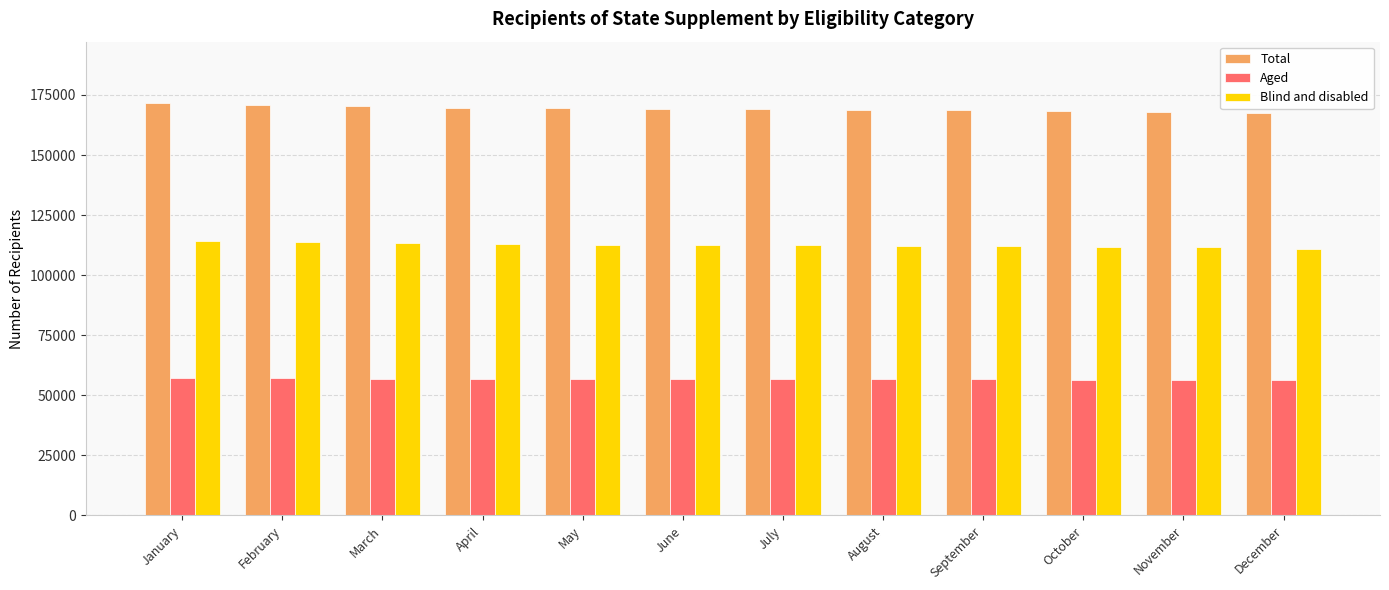

The value of Blind and disabled at January is 176630. True or false?

False